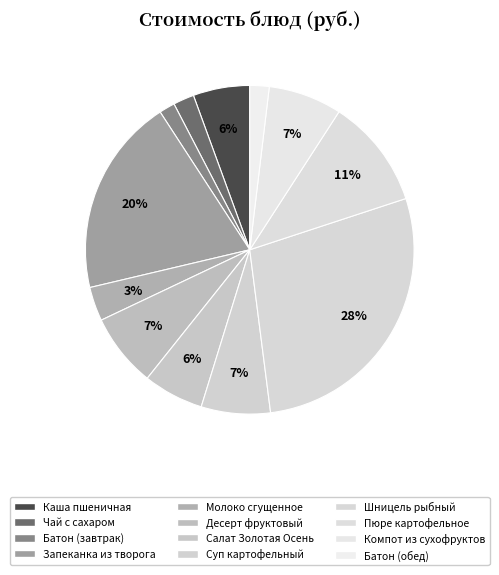

Count the number of slices in the pie.

12